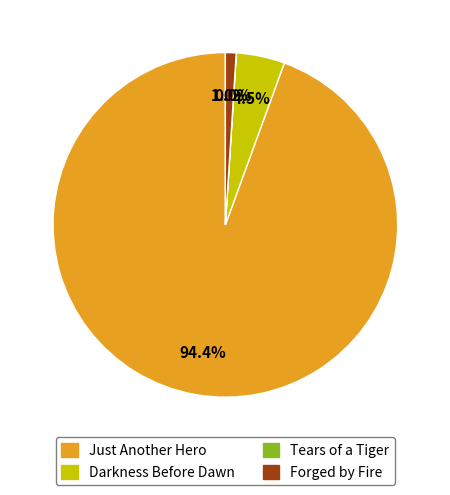

What percentage is the Just Another Hero slice, to the nearest percent?

94%